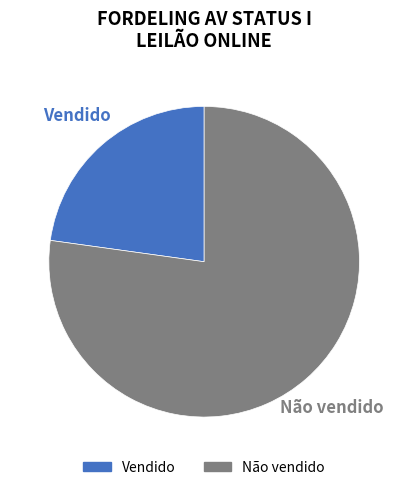

What is the ratio of the value at Vendido to the value at Não vendido?

0.3